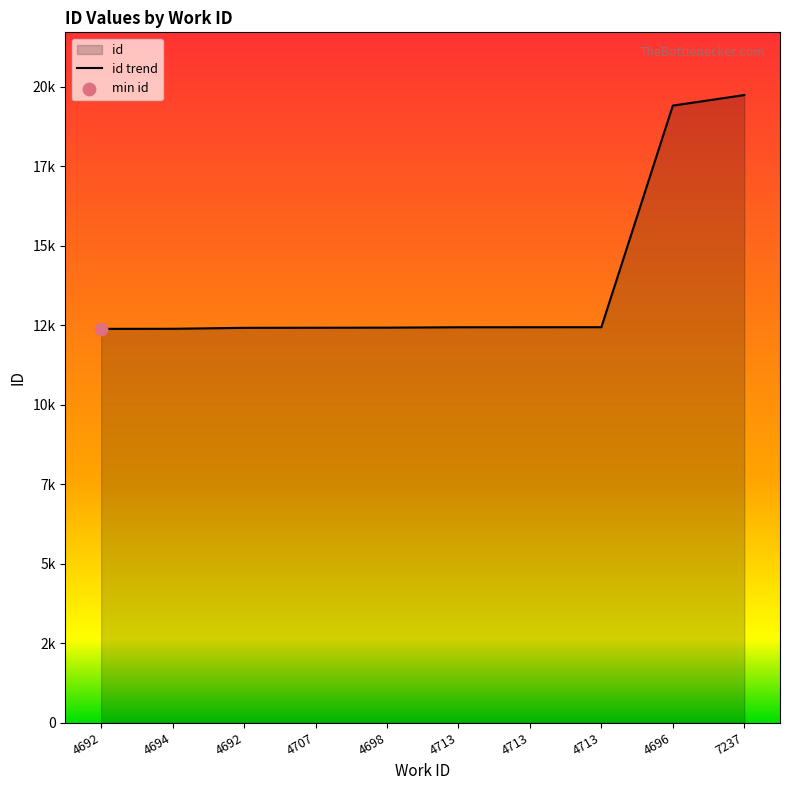

Between 4713 and 4707, which is larger?

4713